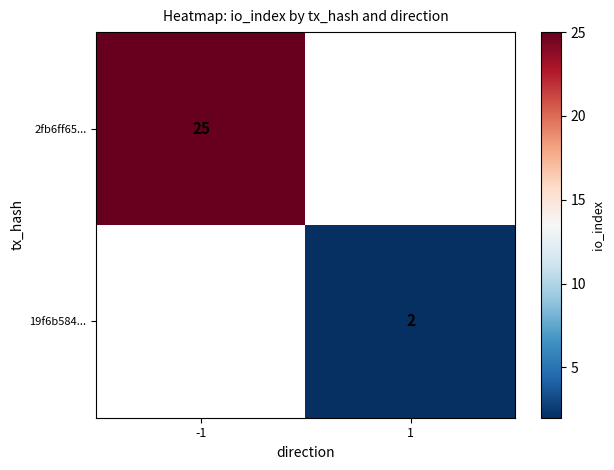

The value of 2fb6ff65... at -1 is 15. True or false?

False